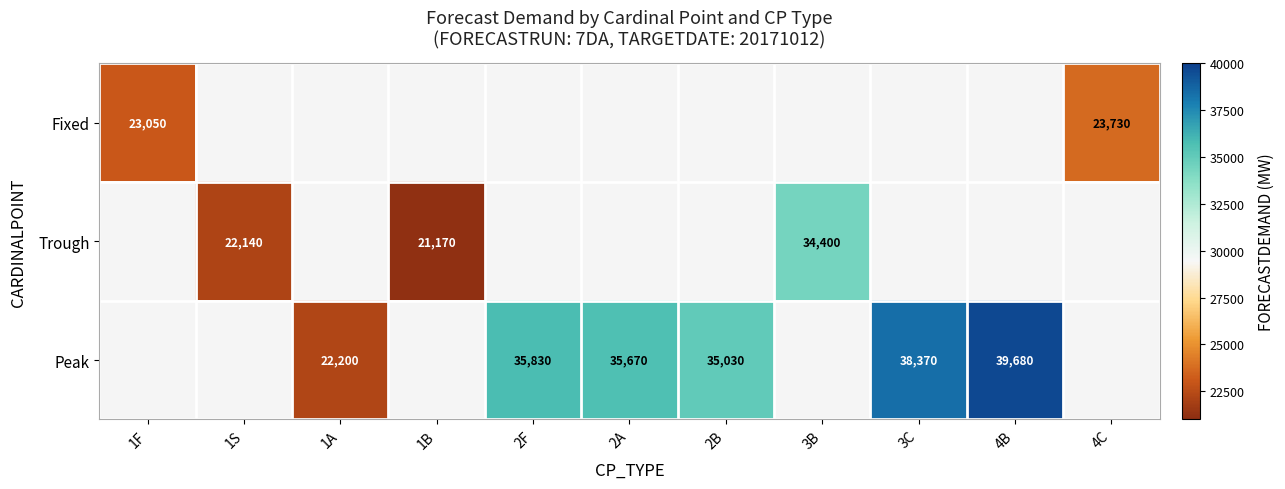

True or false: Trough has a value of 4600 at 1B.

False